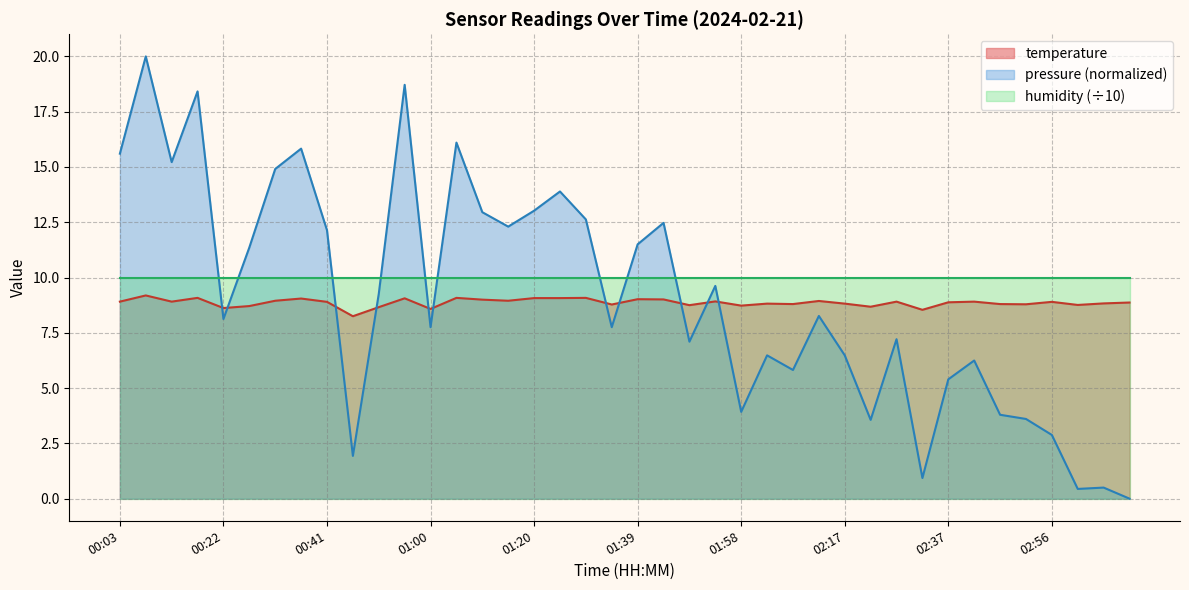

What is the ratio of the value at 00:32 to the value at 01:34?

1.0